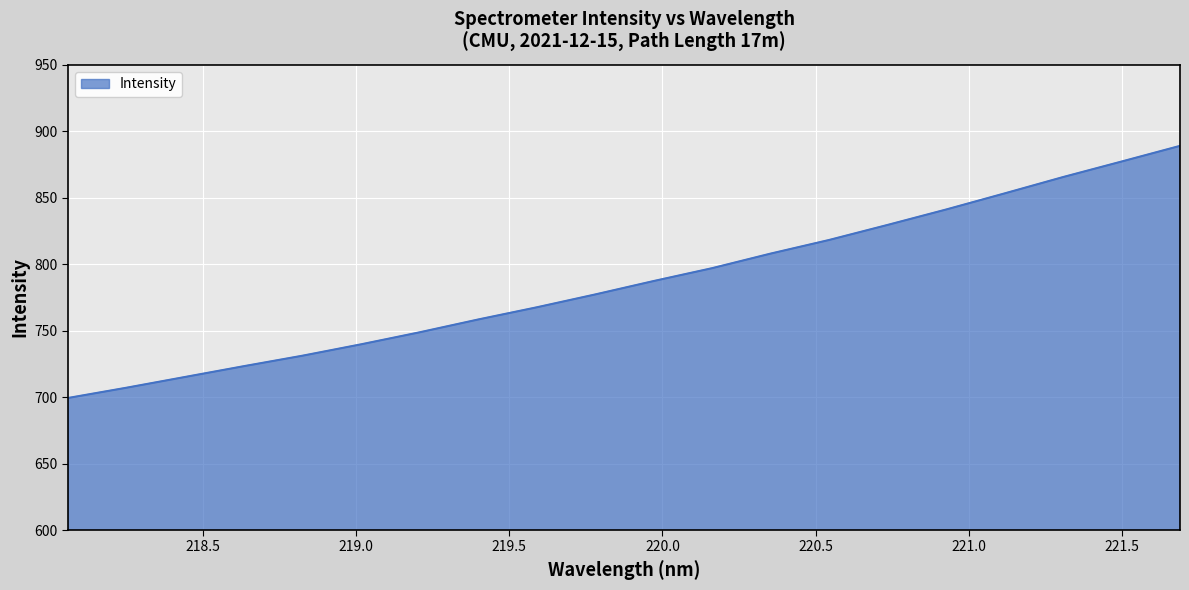

What is the greatest value displayed?

889.0